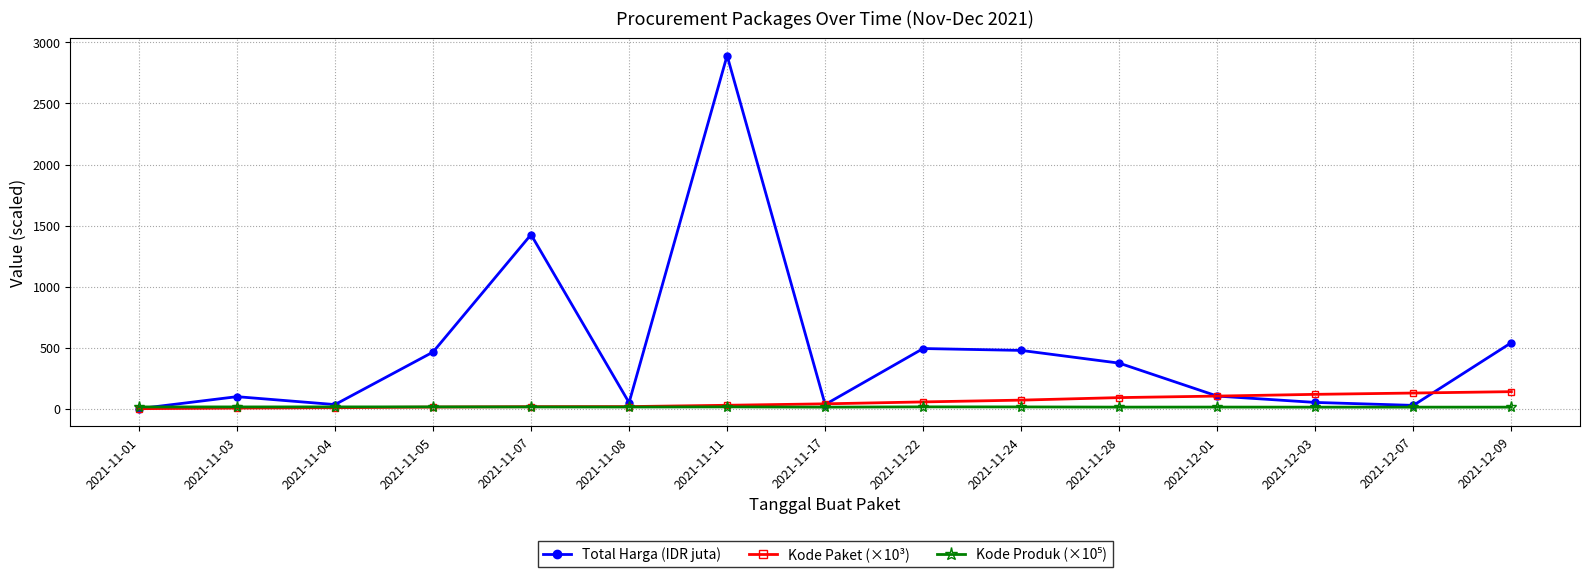

What is the minimum value for Kode Paket (×10³)?

0.5